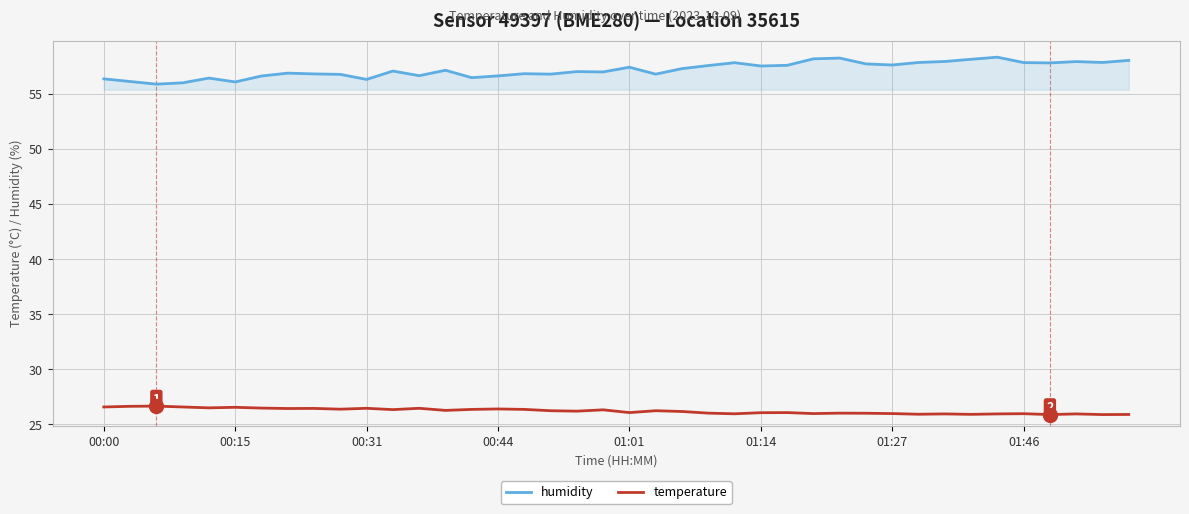

What is the sum of all humidity values?

2288.6